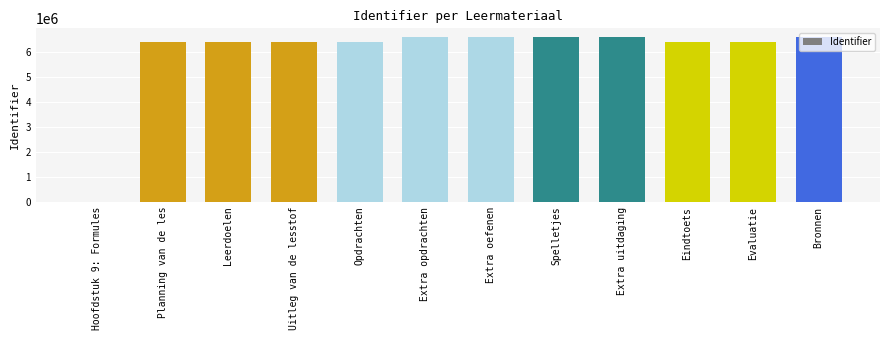

How many positive values are there?

11